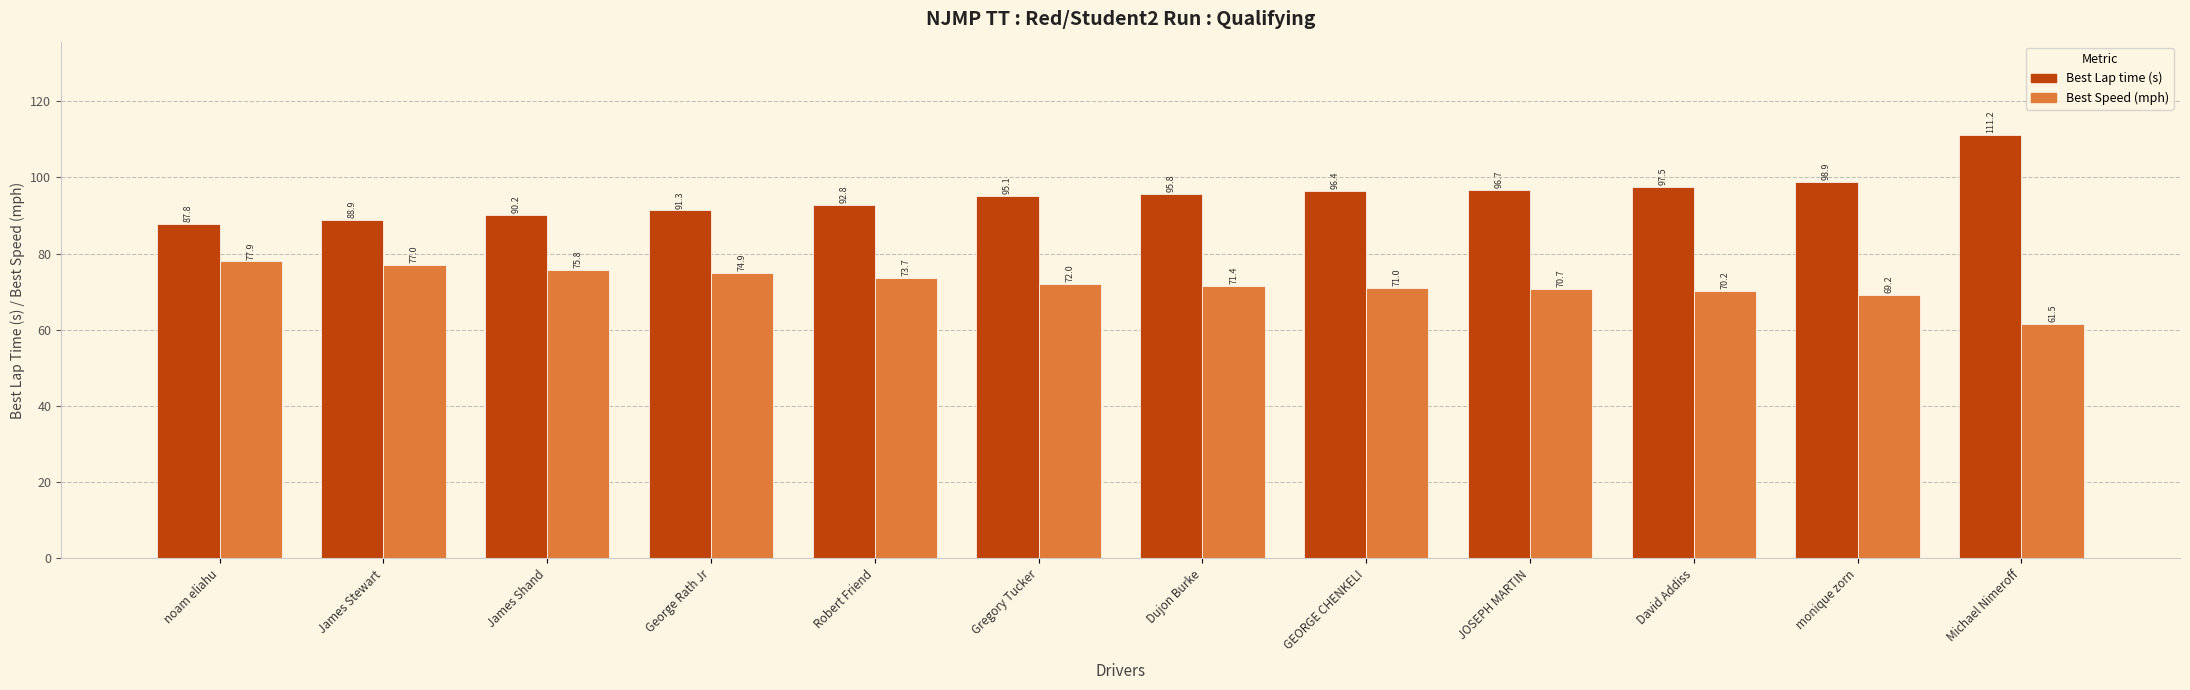

At how many categories does at least one series exceed 89?

10